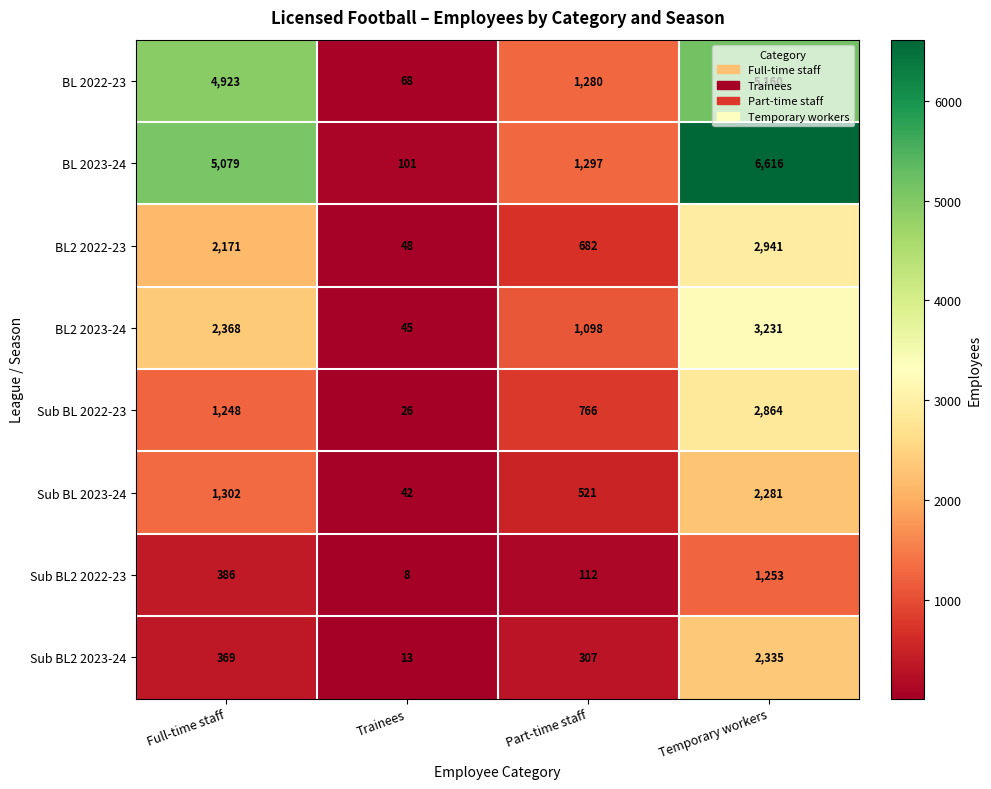

At Part-time staff, list the series in order from largest to smallest.

BL 2023-24, BL 2022-23, BL2 2023-24, Sub BL 2022-23, BL2 2022-23, Sub BL 2023-24, Sub BL2 2023-24, Sub BL2 2022-23